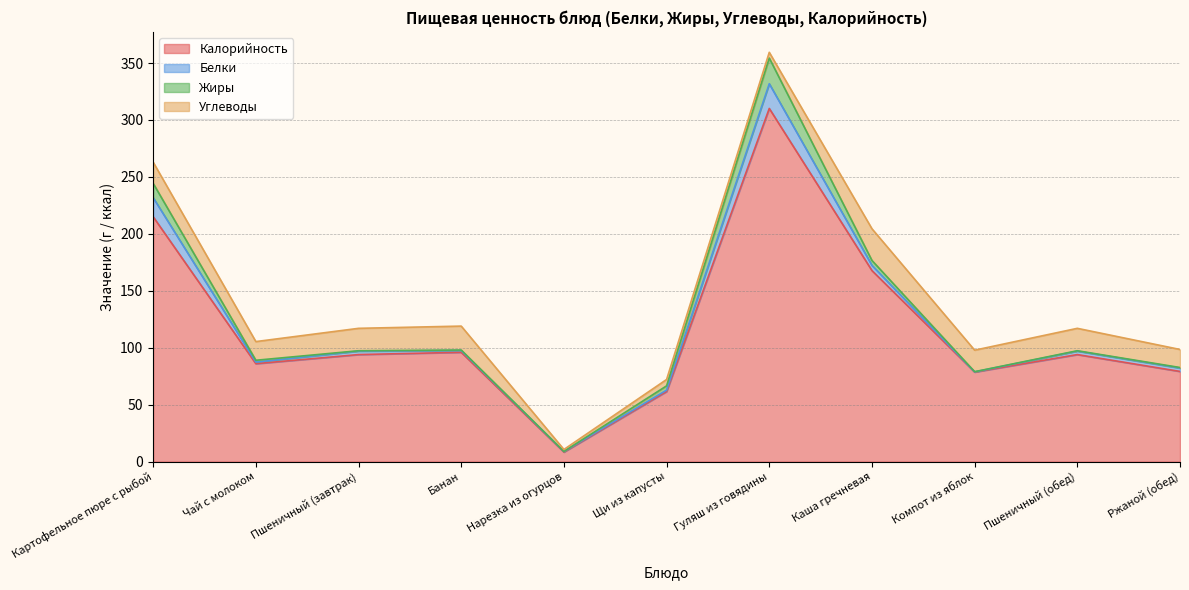

At which label is Углеводы closest to 14?

Ржаной (обед)